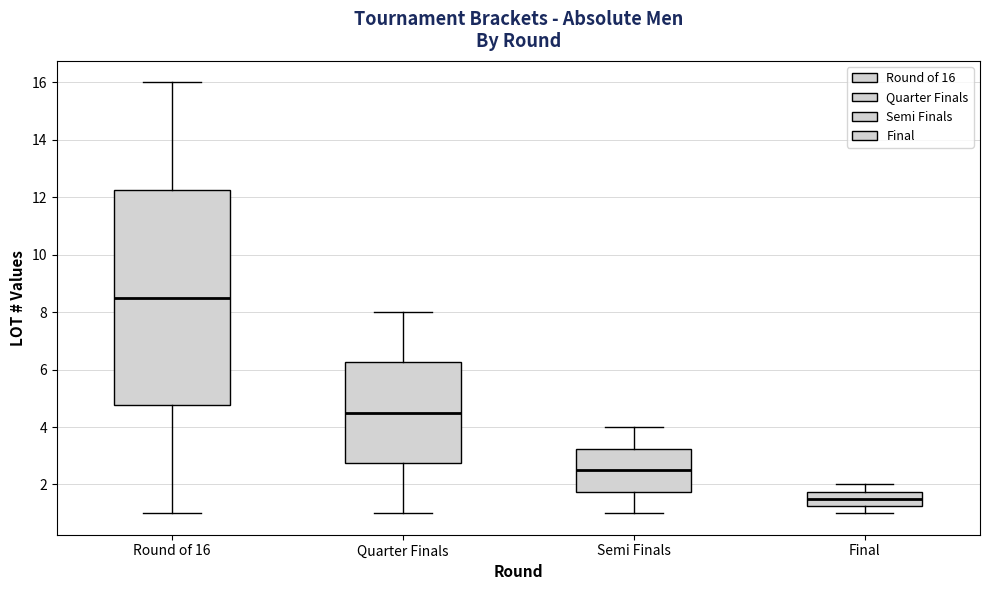

Which box's median line is the highest?

Round of 16